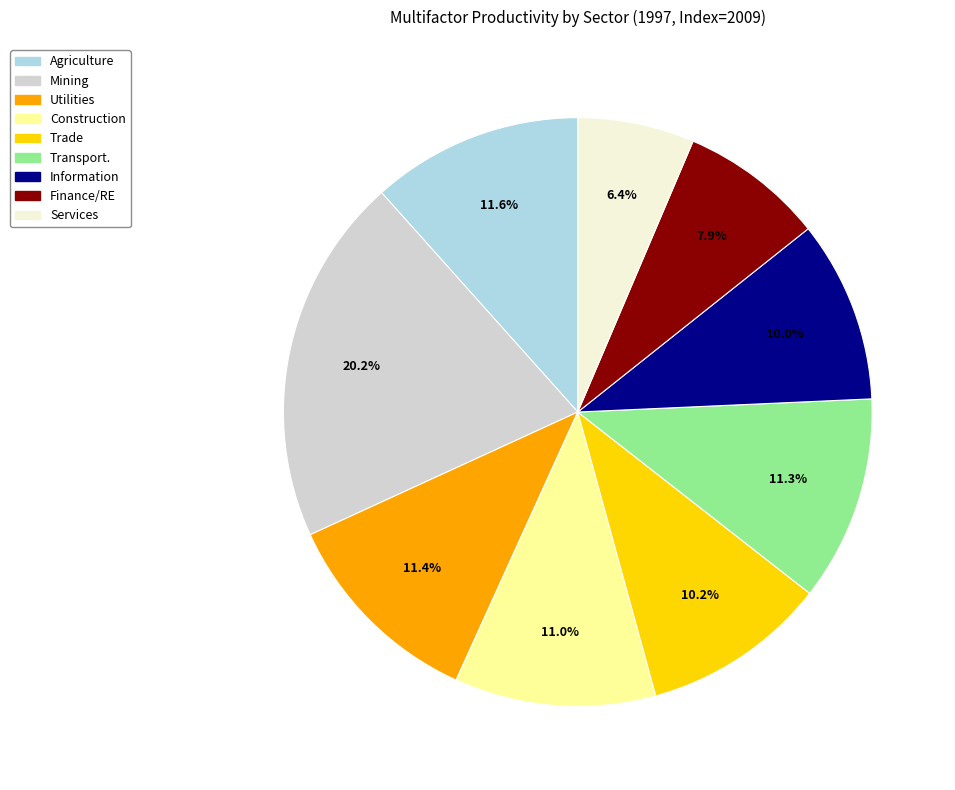

Is there a majority slice in this chart?

No